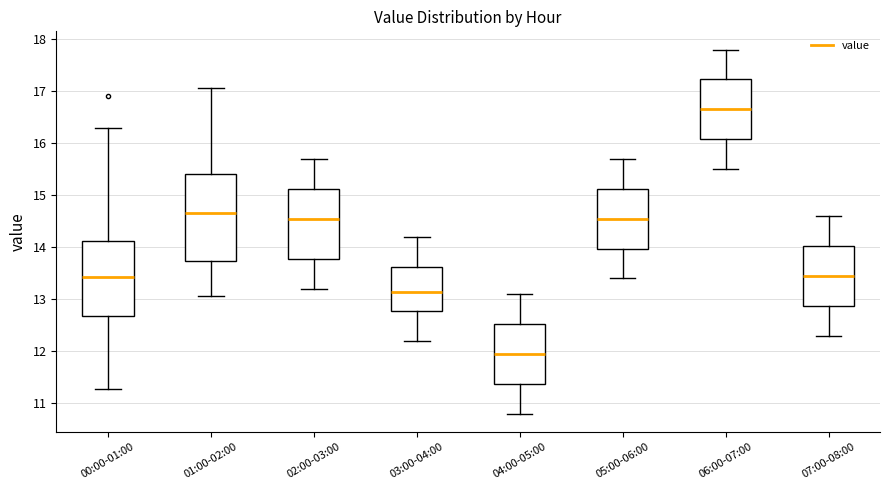

Reading left to right, read every box against the y-axis: the position of its median line, the range the box covers, and the ends of its whiskers. The values are not printed on the chart, so give them approximately, as read against the axis.

00:00-01:00: median 13.4, box 12.7 to 14.1, whiskers 11.3 to 16.3
01:00-02:00: median 14.7, box 13.7 to 15.4, whiskers 13.1 to 17.1
02:00-03:00: median 14.6, box 13.8 to 15.1, whiskers 13.2 to 15.7
03:00-04:00: median 13.2, box 12.8 to 13.6, whiskers 12.2 to 14.2
04:00-05:00: median 12.0, box 11.4 to 12.5, whiskers 10.8 to 13.1
05:00-06:00: median 14.6, box 14.0 to 15.1, whiskers 13.4 to 15.7
06:00-07:00: median 16.7, box 16.1 to 17.2, whiskers 15.5 to 17.8
07:00-08:00: median 13.5, box 12.9 to 14.0, whiskers 12.3 to 14.6